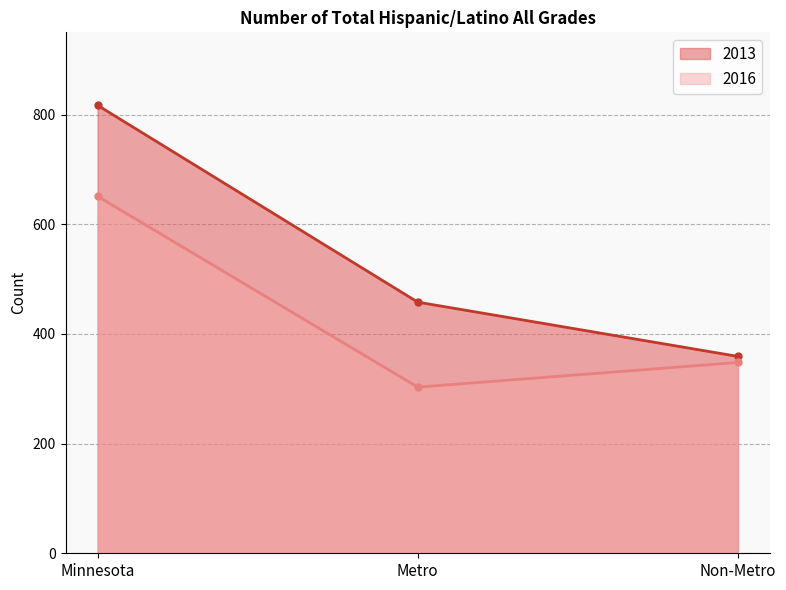

Between Non-Metro and Minnesota, which is larger?

Minnesota